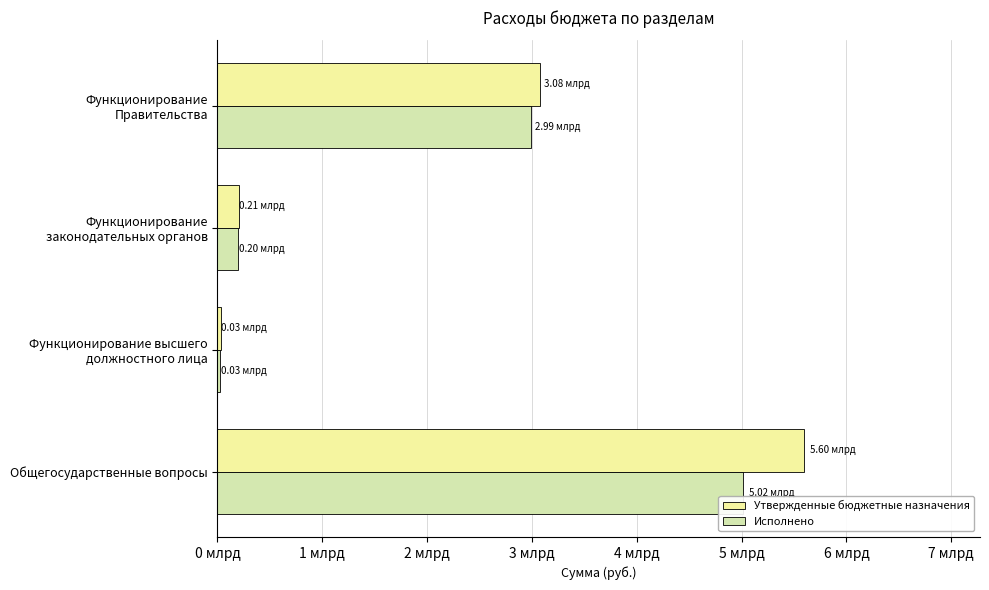

Reading left to right, extract all data points from this chart.

Утвержденные бюджетные назначения: 5595577152.3	29352111.6	206775375.3	3079975828.2
Исполнено: 5018086062.3	28791327.6	199942907.5	2994765481.1